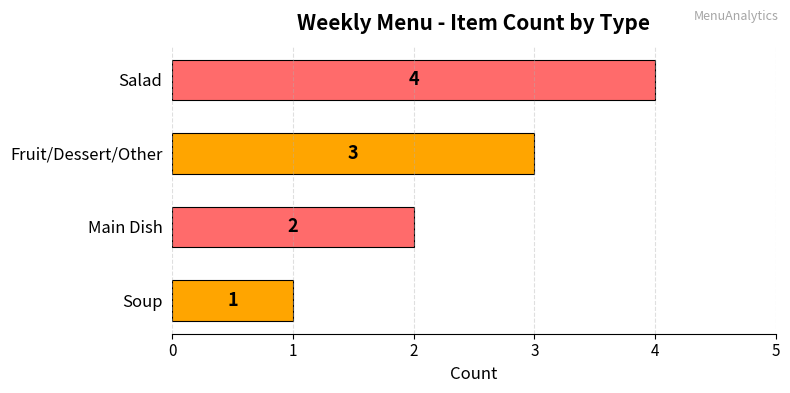

What is the sum of all values?

10